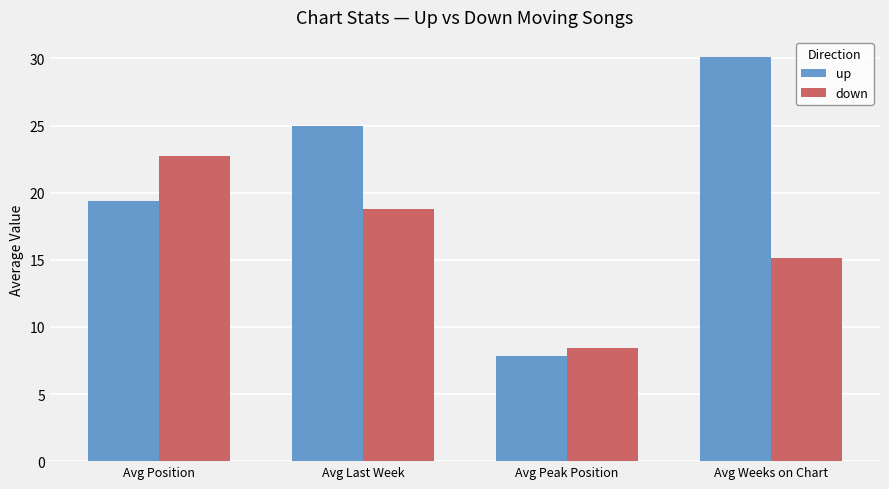

How many bars are there in total?

8